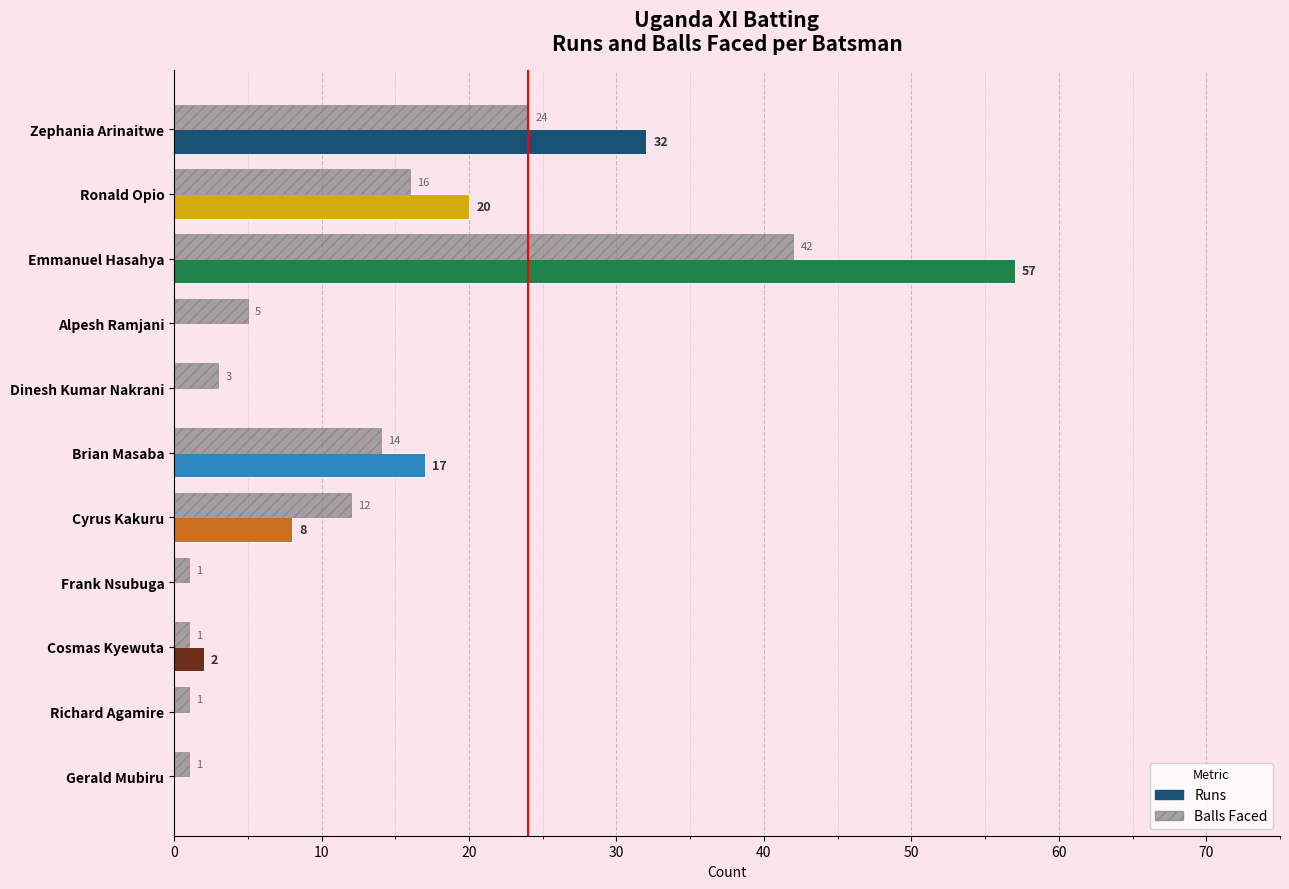

How many series are shown in this chart?

2